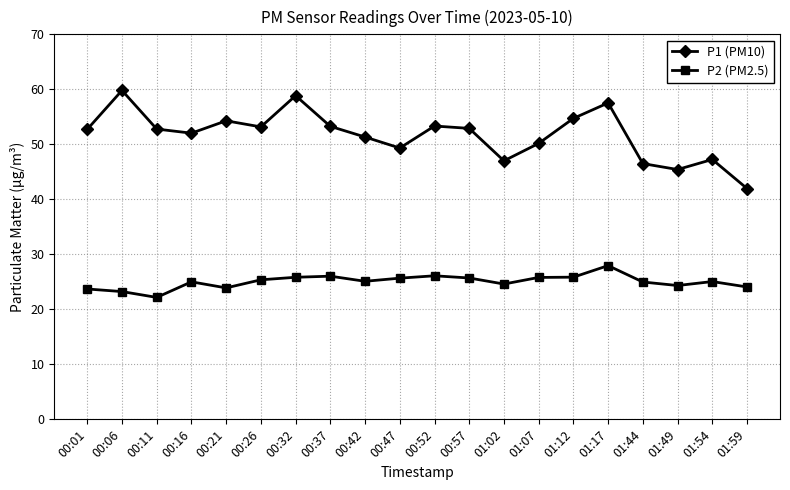

True or false: P2 (PM2.5) and P1 (PM10) intersect in this chart.

False